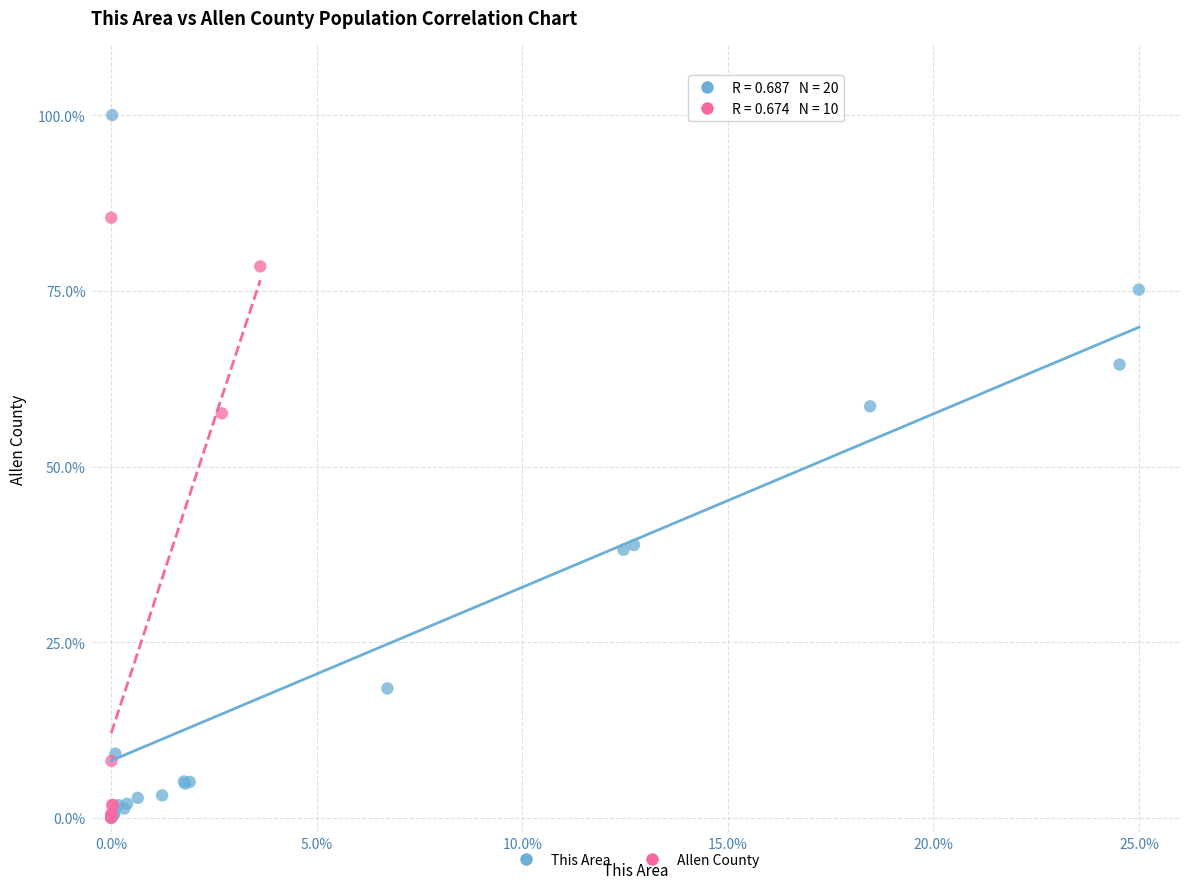

Which series reaches the maximum Y coordinate?

This Area